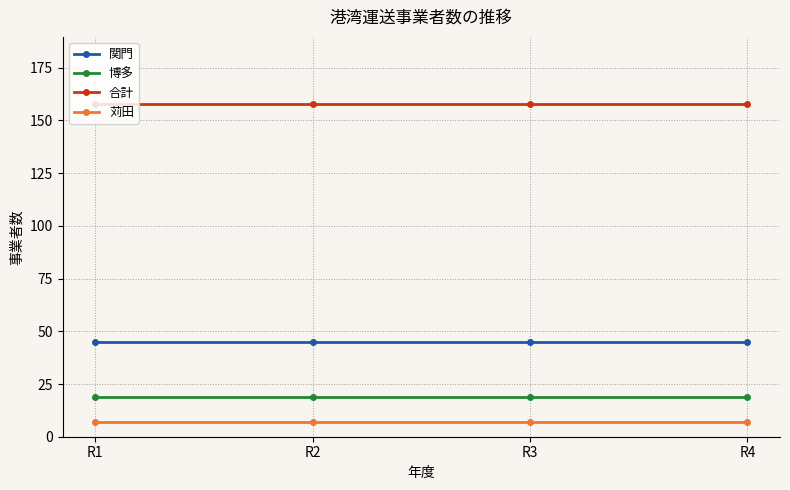

At R2, list the series in order from largest to smallest.

合計, 関門, 博多, 苅田